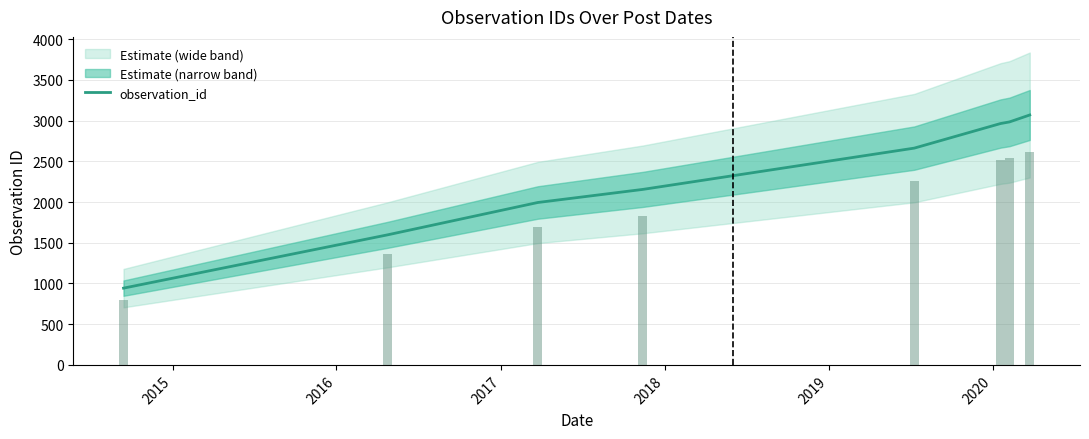

What is the minimum value for observation_id?

943